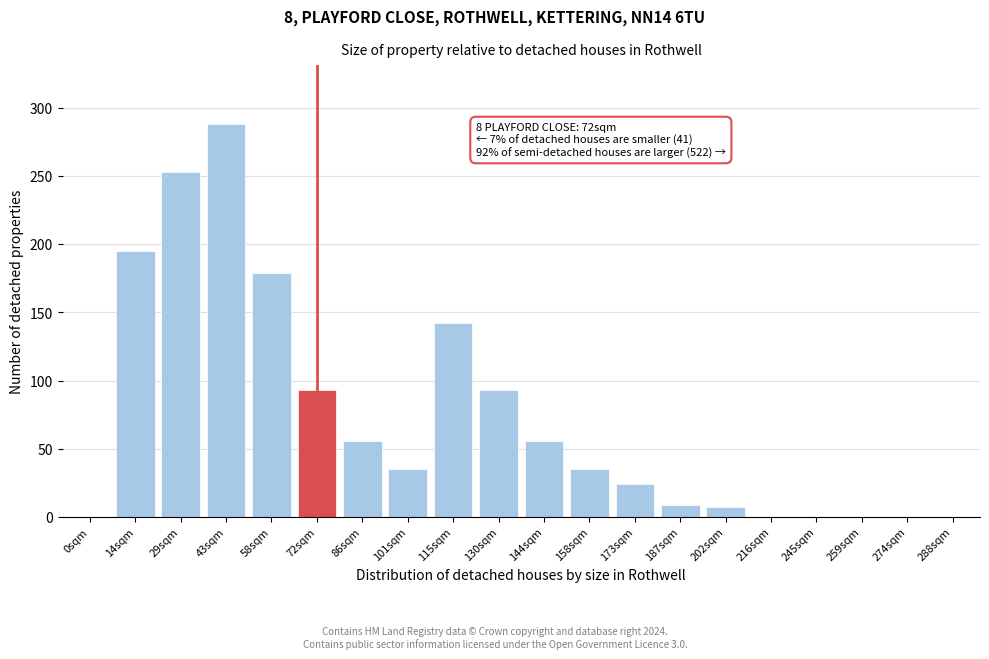

Reading right to left, extract all data points from this chart.

288sqm=0	274sqm=0	259sqm=0	245sqm=0	216sqm=0	202sqm=7	187sqm=9	173sqm=24	158sqm=35	144sqm=56	130sqm=93	115sqm=142	101sqm=35	86sqm=56	72sqm=93	58sqm=179	43sqm=288	29sqm=253	14sqm=195	0sqm=0